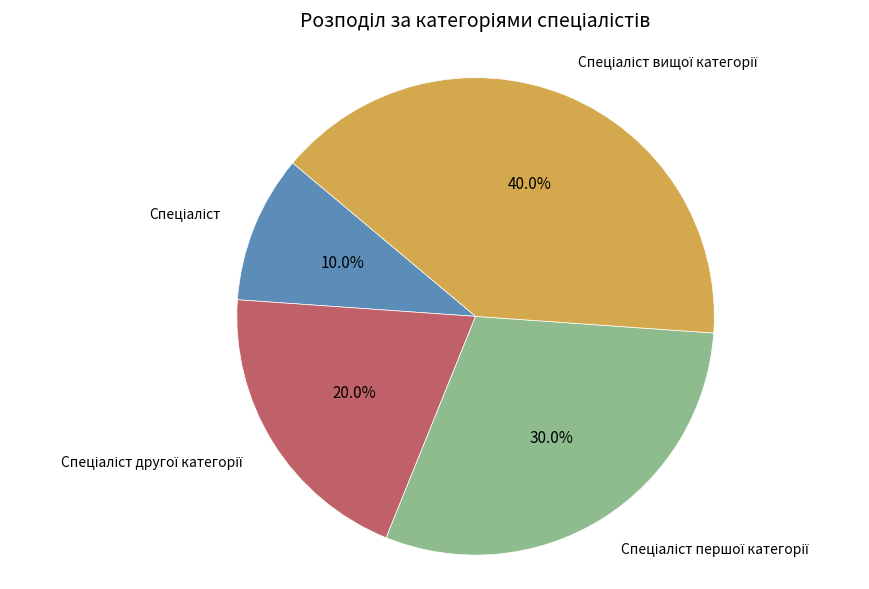

Is there a majority slice in this chart?

No